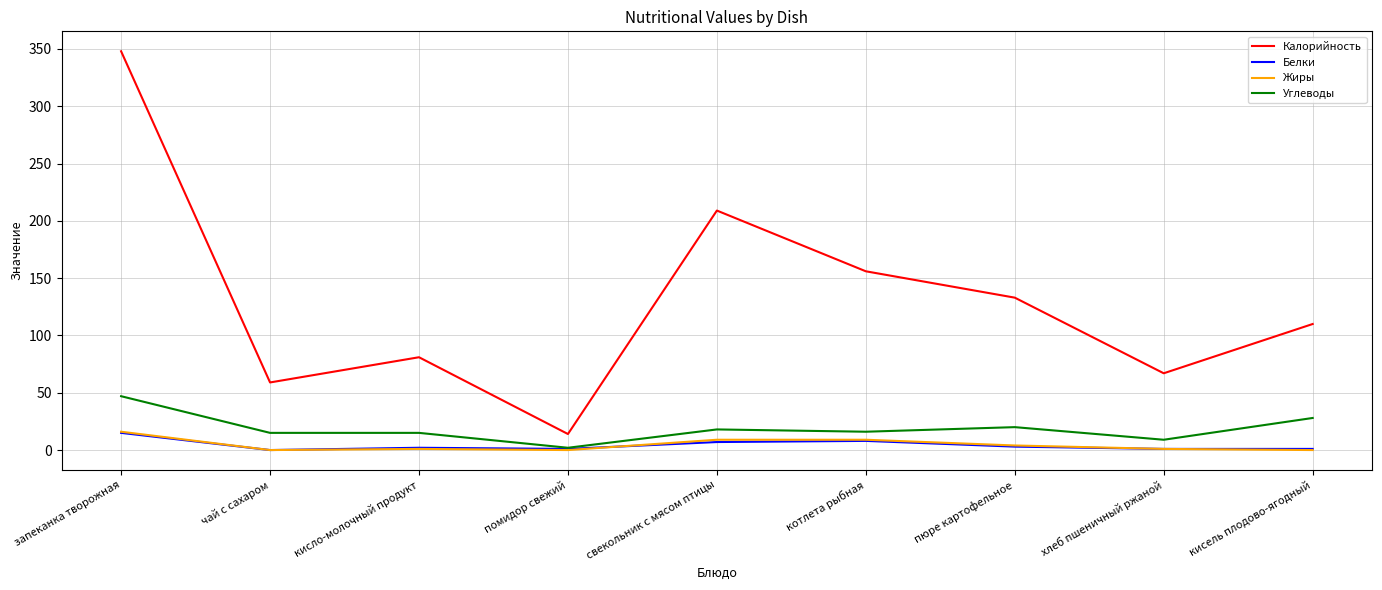

Where does the Жиры series first go above 1?

запеканка творожная